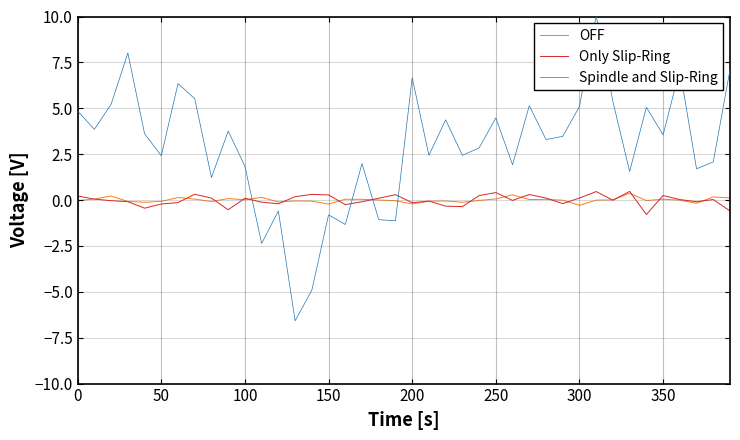

Which series ends up on top after the final intersection of OFF and Spindle and Slip-Ring?

Spindle and Slip-Ring